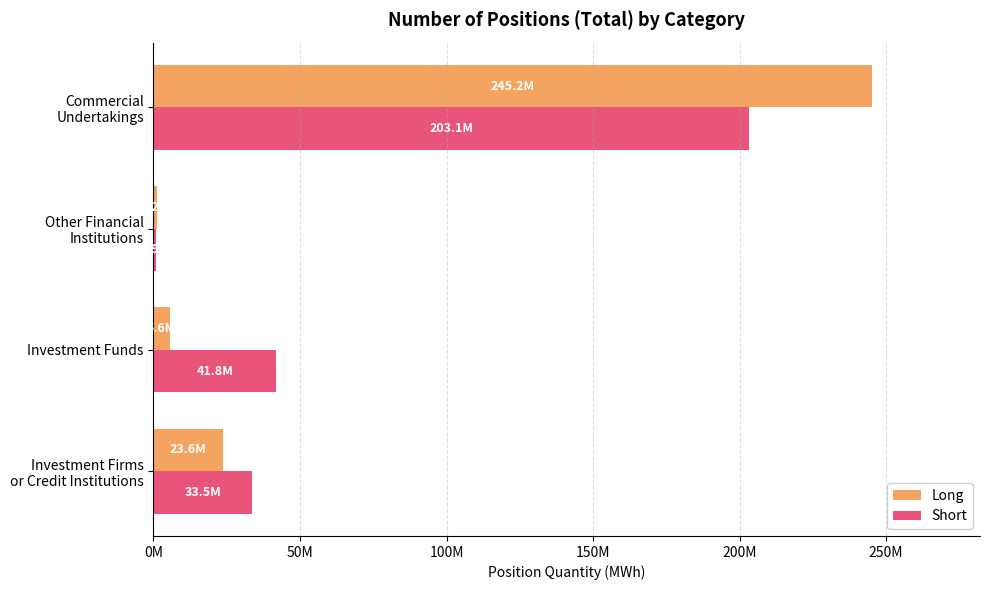

At which category is the sum across all series the highest?

Commercial
Undertakings